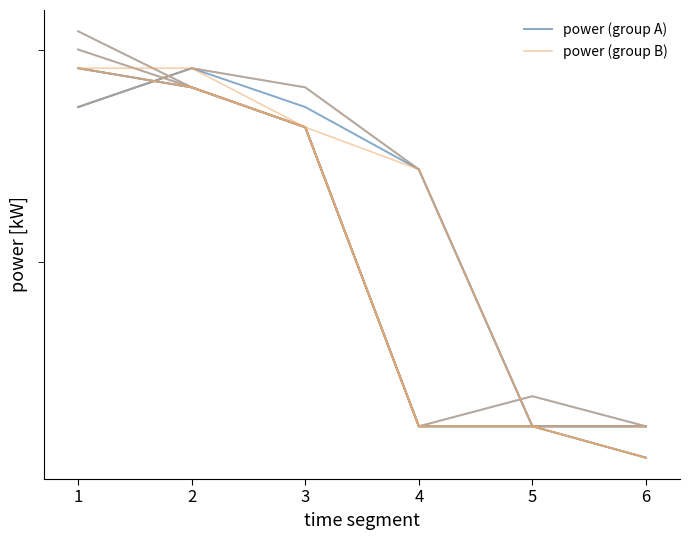

At which category is the sum across all series the highest?

1